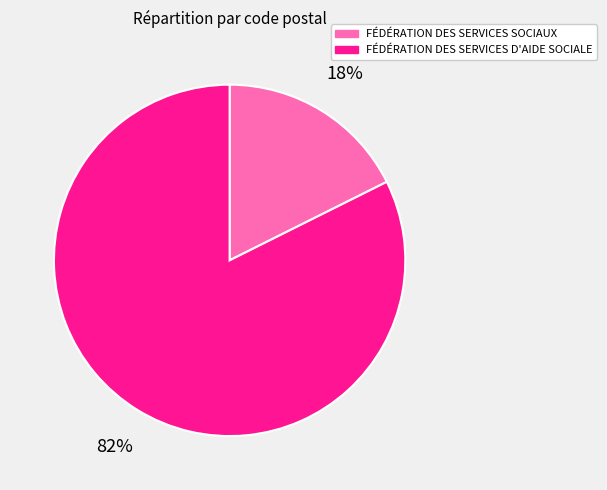

To the nearest percent, what is the average slice percentage?

50%